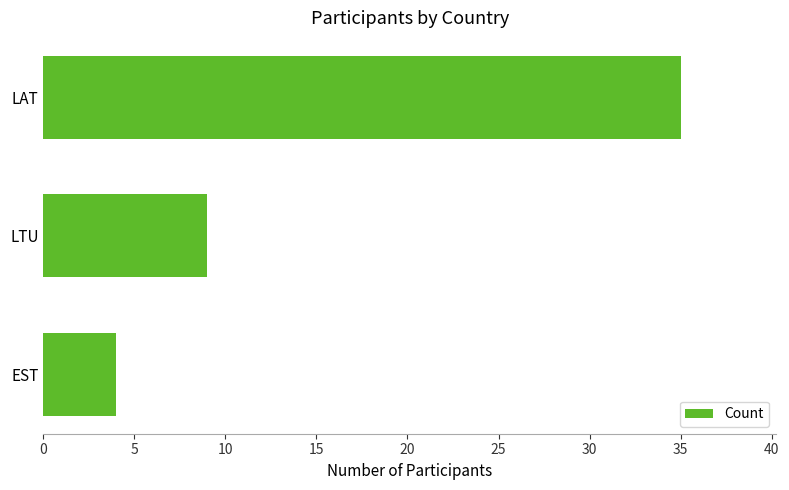

What is the sum of all values?

48